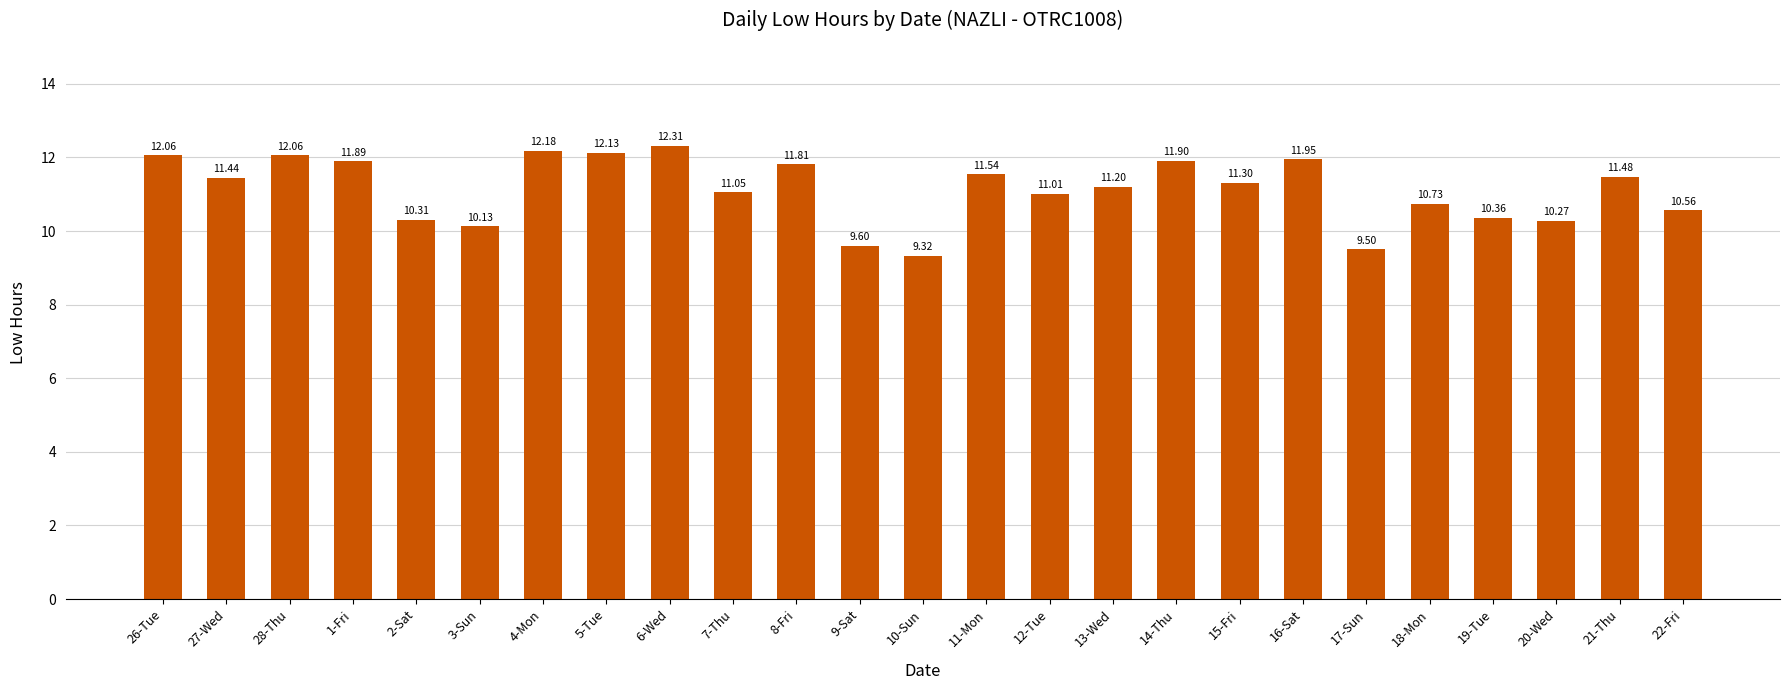

True or false: the data shows 12.1 at 28-Thu.

True